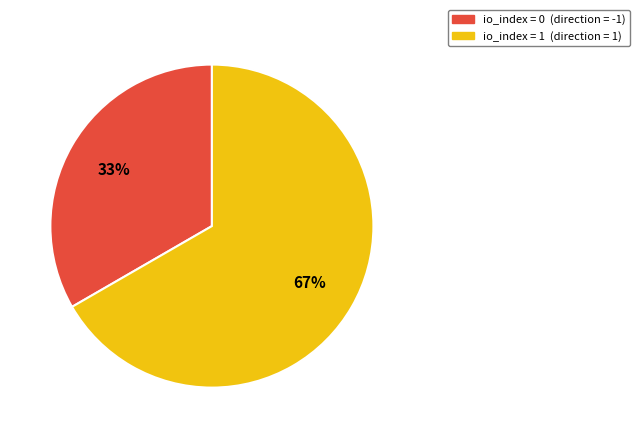

What is the smallest slice in the pie chart?

io_index = 0 (direction = -1)